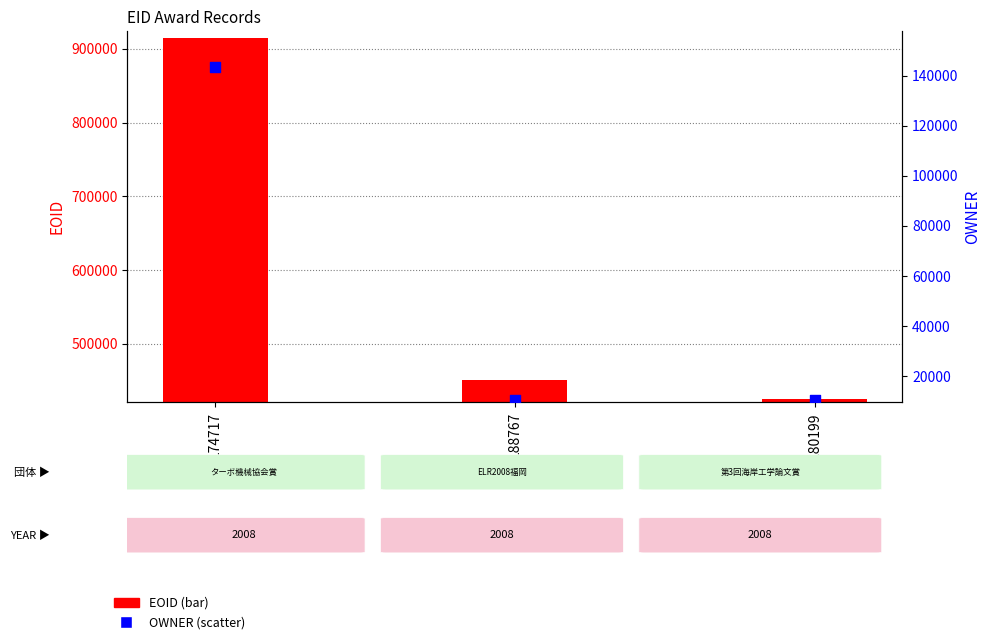

What are all the series names shown in the legend?

EOID, OWNER